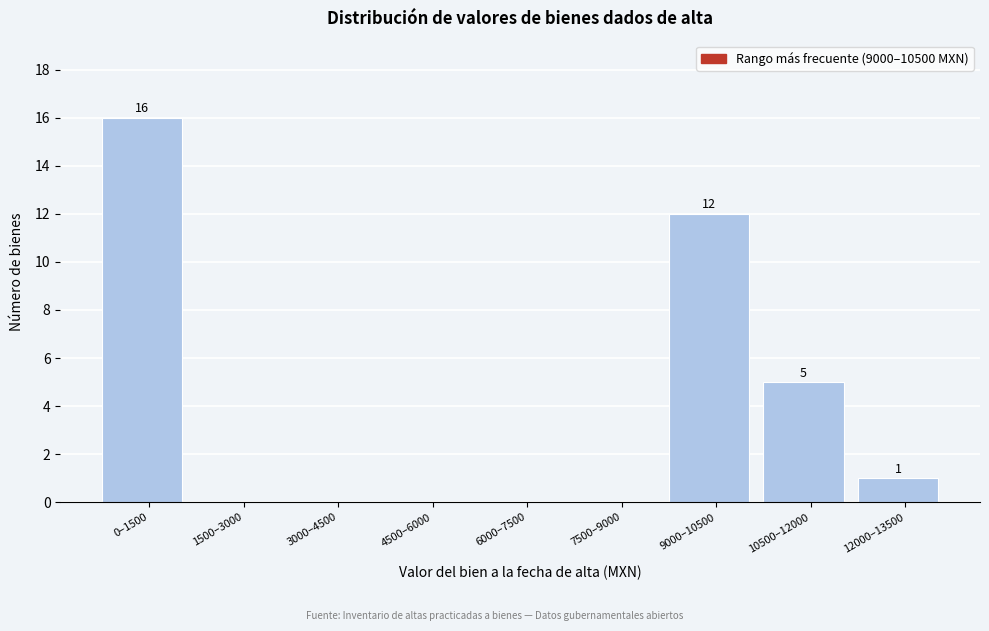

Reading left to right, what are all the values shown in this chart?

0–1500=16	1500–3000=0	3000–4500=0	4500–6000=0	6000–7500=0	7500–9000=0	9000–10500=12	10500–12000=5	12000–13500=1